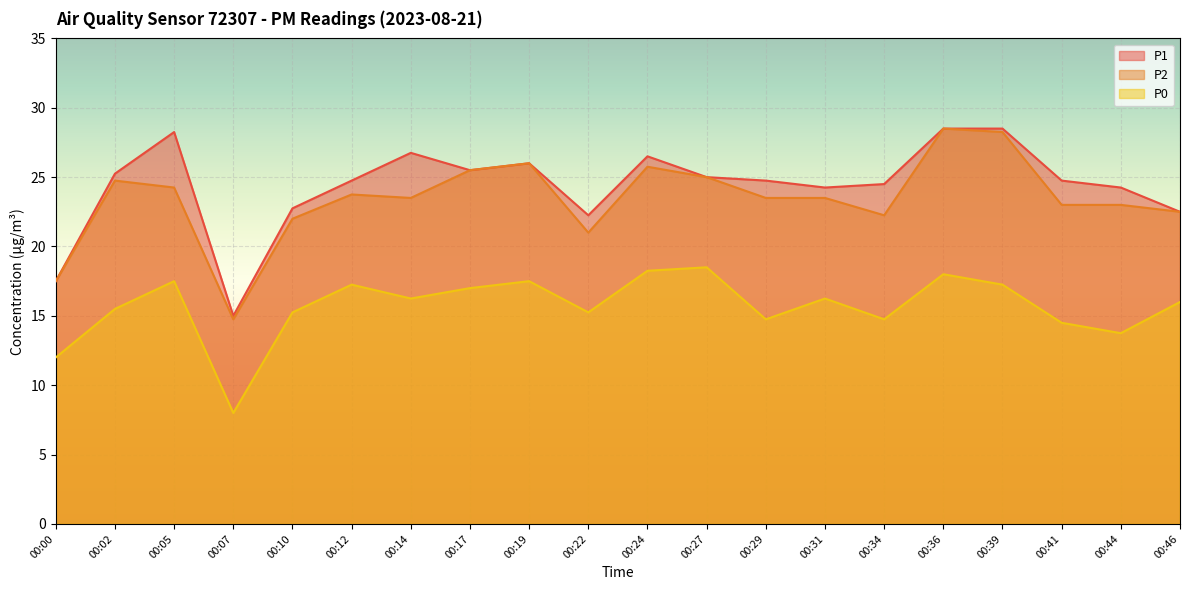

What are all the series names shown in the legend?

P1, P2, P0